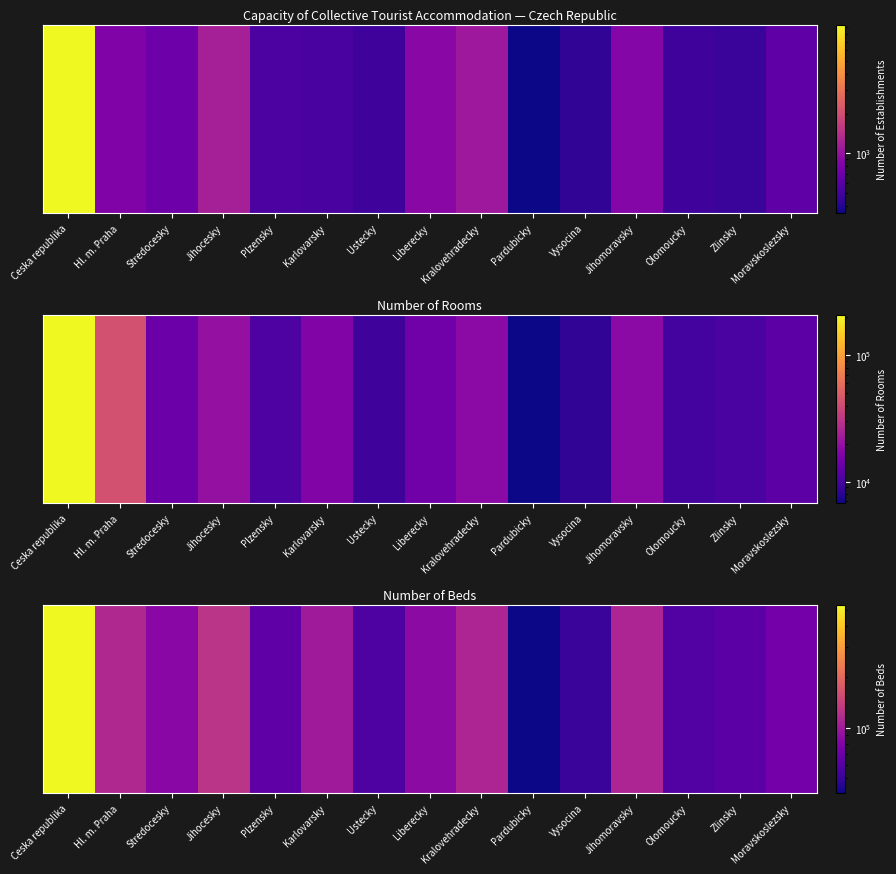

What is the difference between the maximum and second lowest values?

486603